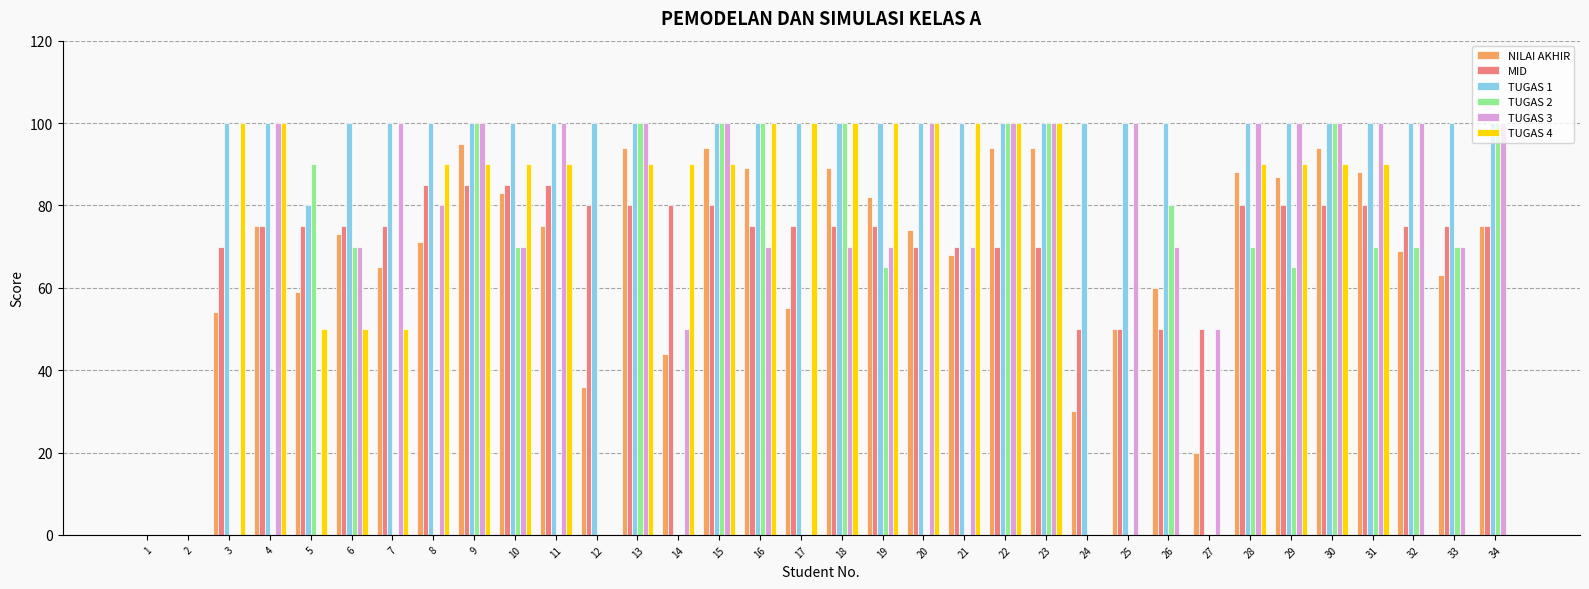

What value does the TUGAS 3 series have at 9?

100